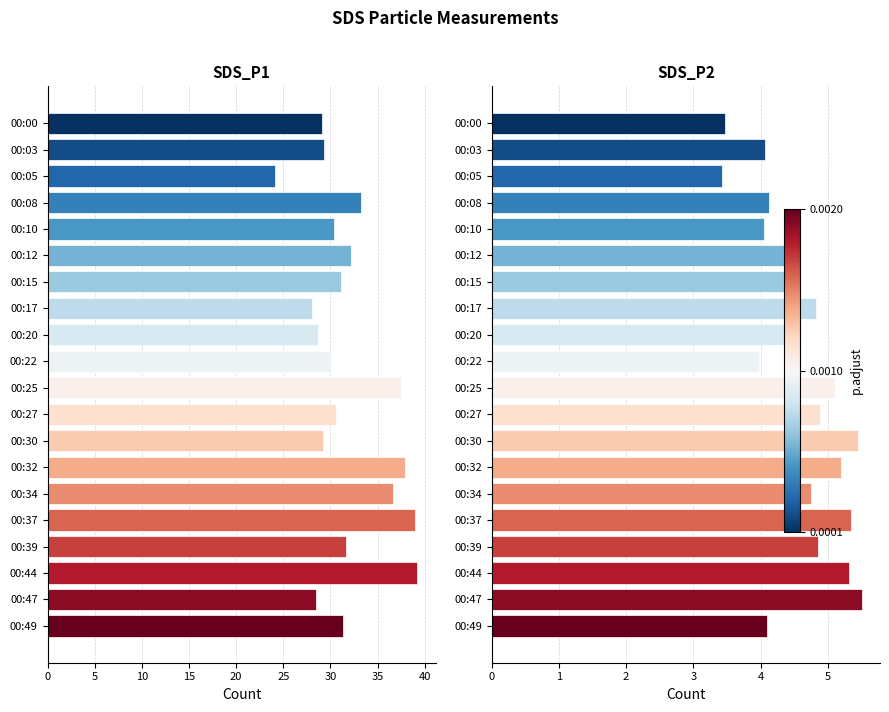

At how many categories does at least one series exceed 25?

19